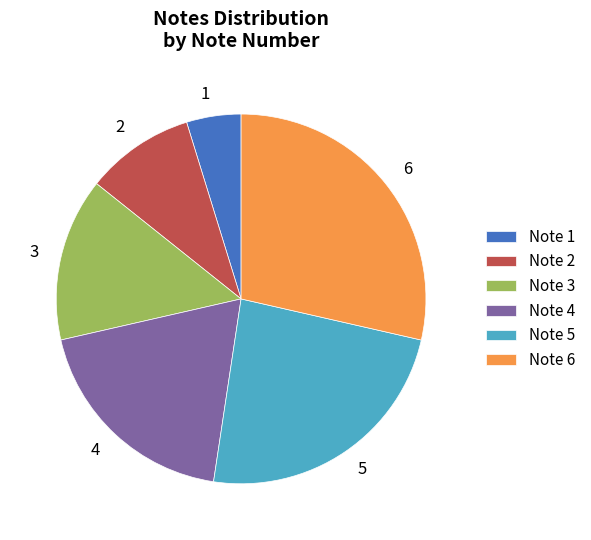

Which category has the biggest portion of the pie?

6